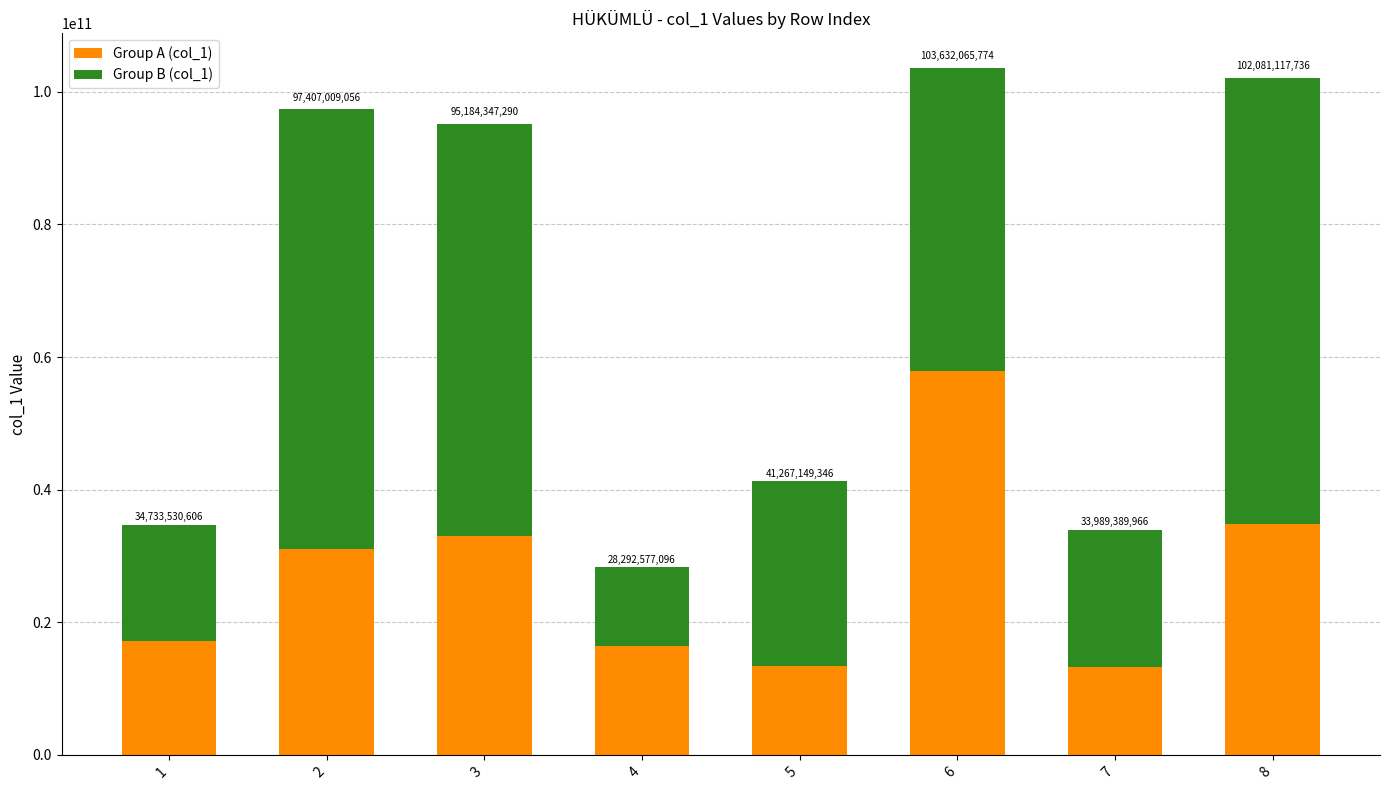

Rank the categories by Group B (col_1) value from lowest to highest.

4, 1, 7, 5, 6, 3, 2, 8